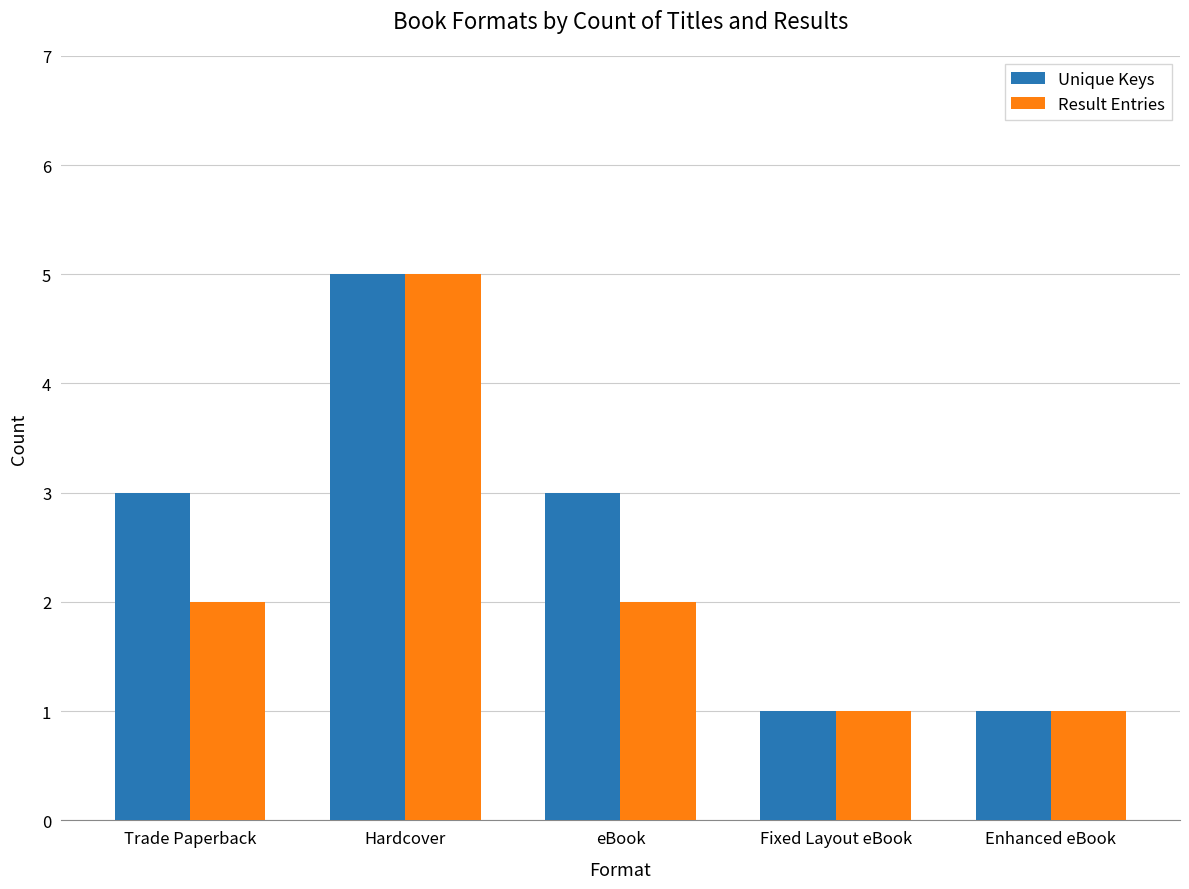

Rank the series at Trade Paperback from lowest to highest value.

Result Entries, Unique Keys